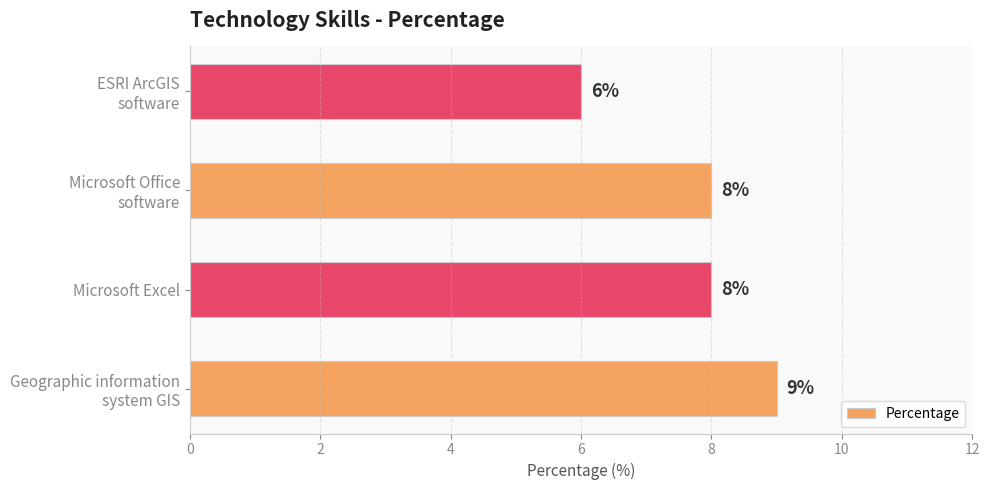

Are the bars grouped side by side (vs. stacked)?

No